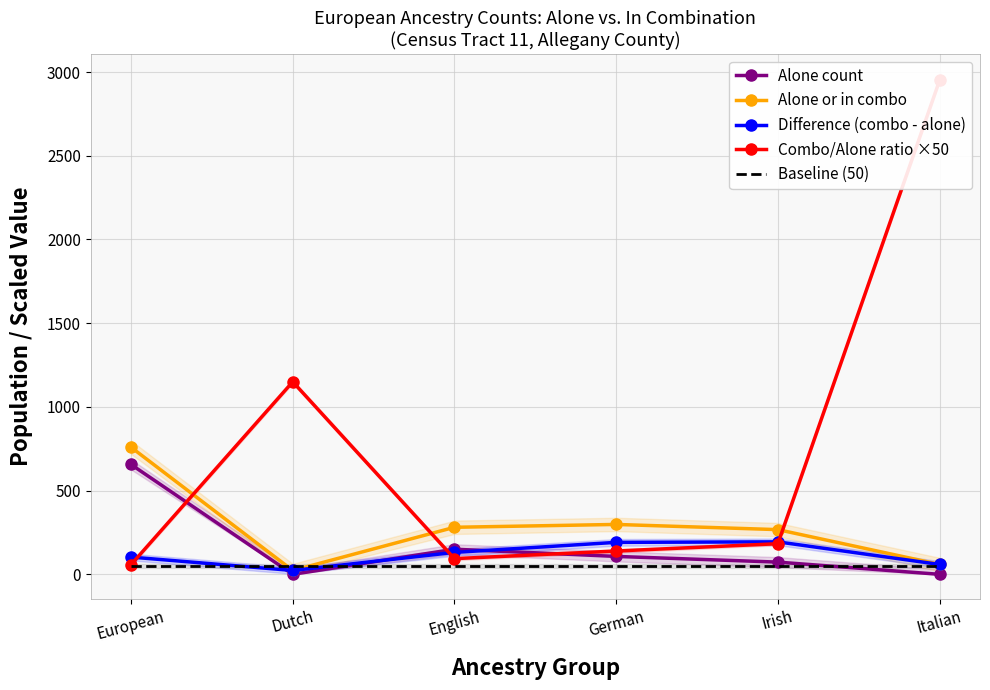

Reading right to left, what are all the values shown in this chart?

Alone count: Italian=0.0	Irish=73.0	German=107.0	English=150.0	Dutch=0.0	European=656.0
Alone or in combo: Italian=59.0	Irish=267.0	German=298.0	English=281.0	Dutch=23.0	European=759.0
Difference (combo - alone): Italian=59.0	Irish=194.0	German=191.0	English=131.0	Dutch=23.0	European=103.0
Combo/Alone ratio ×50: Italian=2950.0	Irish=182.9	German=139.3	English=93.7	Dutch=1150.0	European=57.9
Baseline (50): Italian=50.0	Irish=50.0	German=50.0	English=50.0	Dutch=50.0	European=50.0